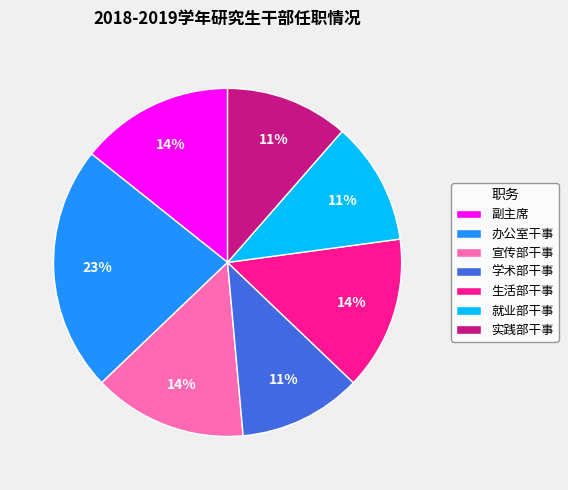

To the nearest percent, what is the average slice percentage?

14%